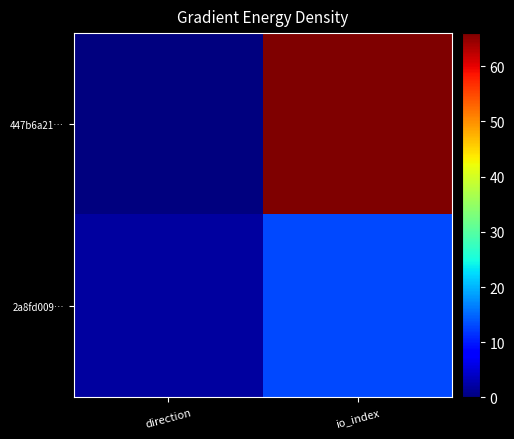

Reading left to right, list all the values displayed in this chart.

447b6a21…: direction=0	io_index=66
2a8fd009…: direction=2	io_index=13